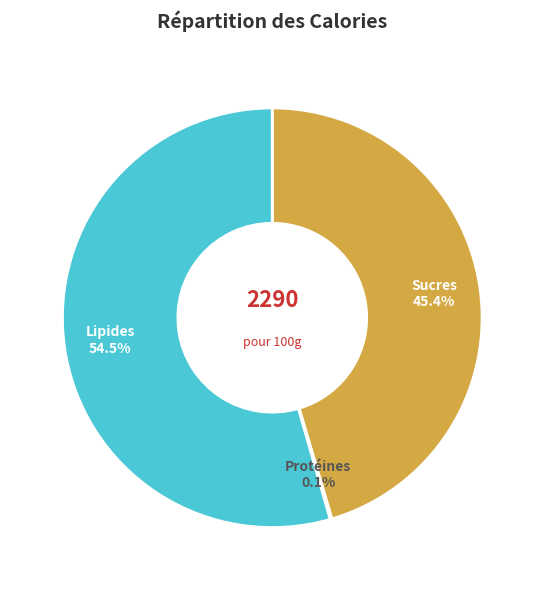

Is the sum of Lipides and Sucres greater than half?

Yes